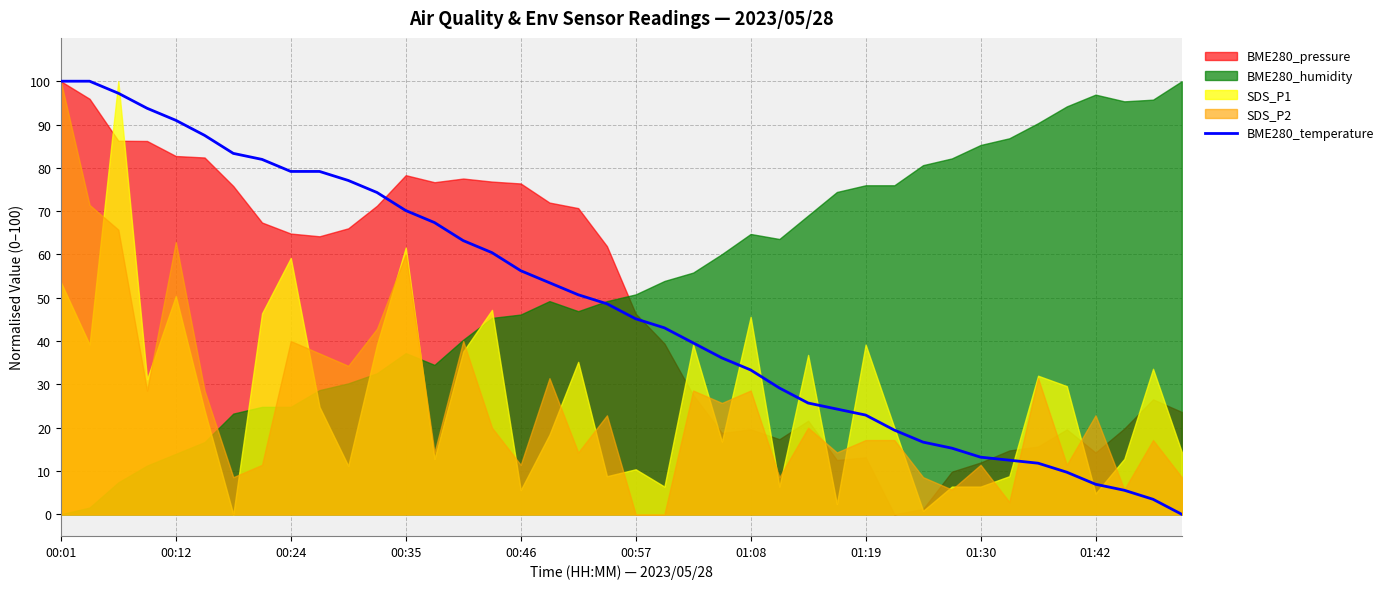

What is the change in value from 29 to 33?

-6.9